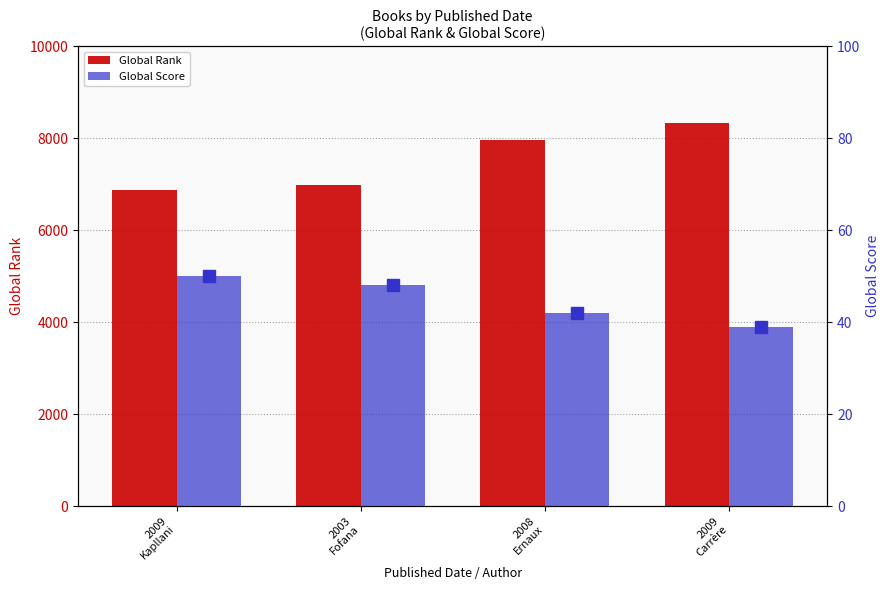

Rank the categories by Global Score value from lowest to highest.

2009
Carrère, 2008
Ernaux, 2003
Fofana, 2009
Kapllani